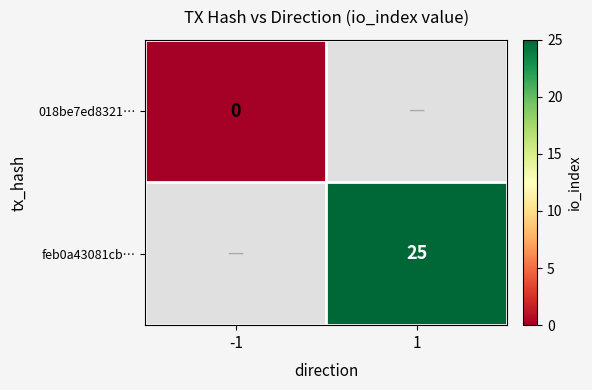

The value of feb0a43081cb… at 1 is 36.8. True or false?

False